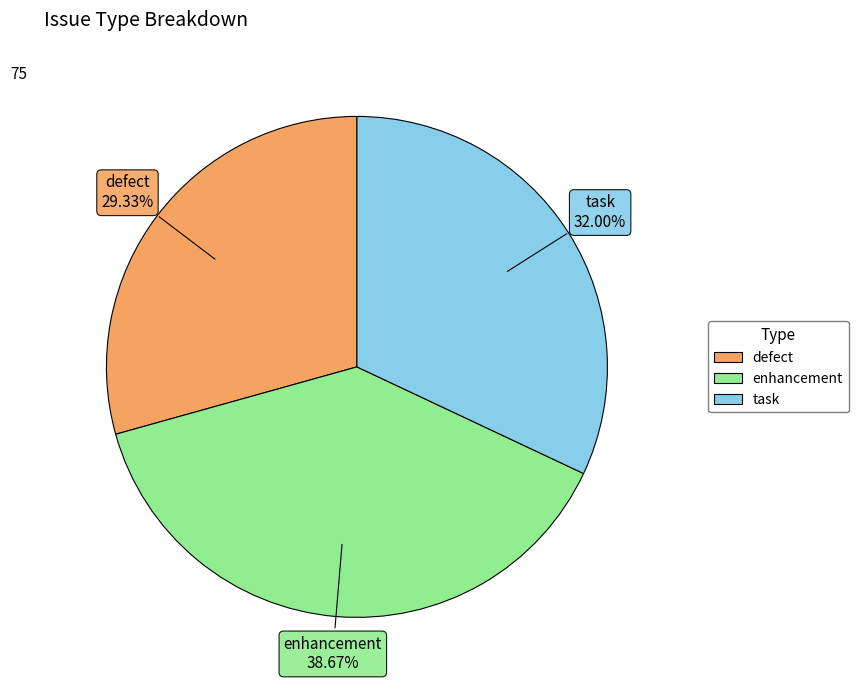

Is there a majority slice in this chart?

No